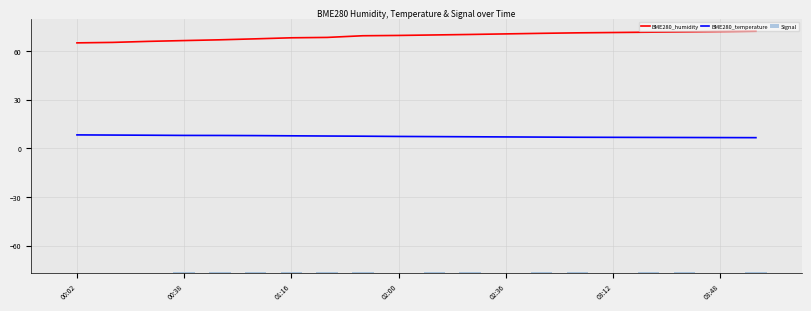

What is the approximate value of BME280_humidity at 19?

72.1